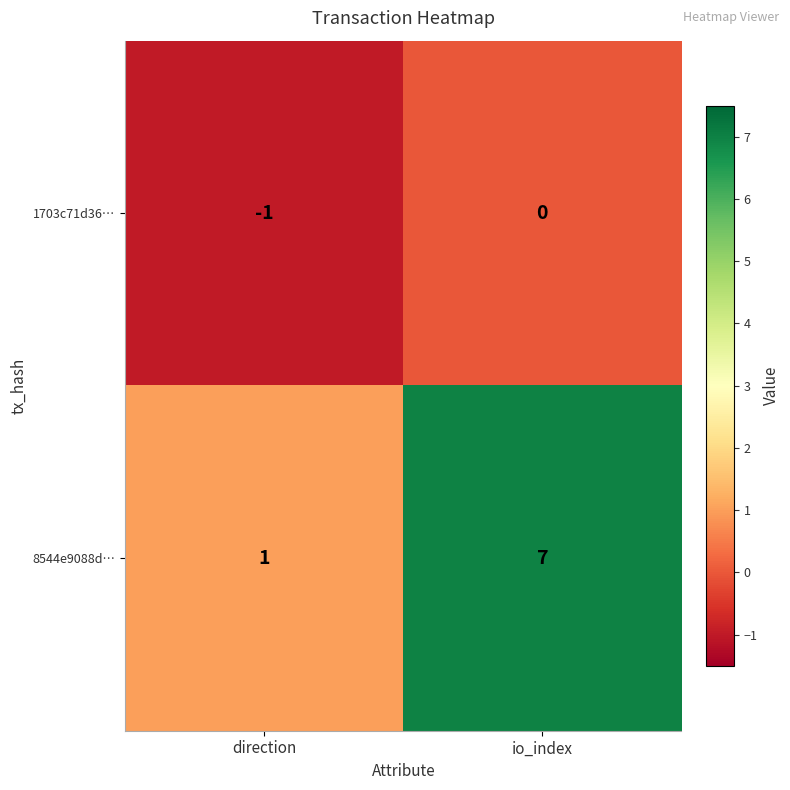

The 1703c71d36… series shows 1 at io_index. True or false?

False